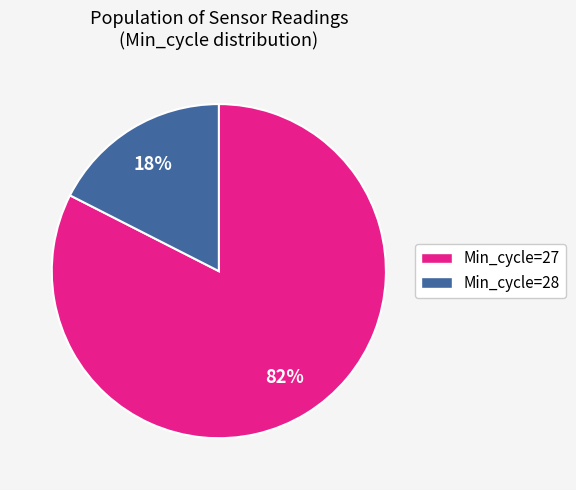

Does any single category account for the majority?

Yes